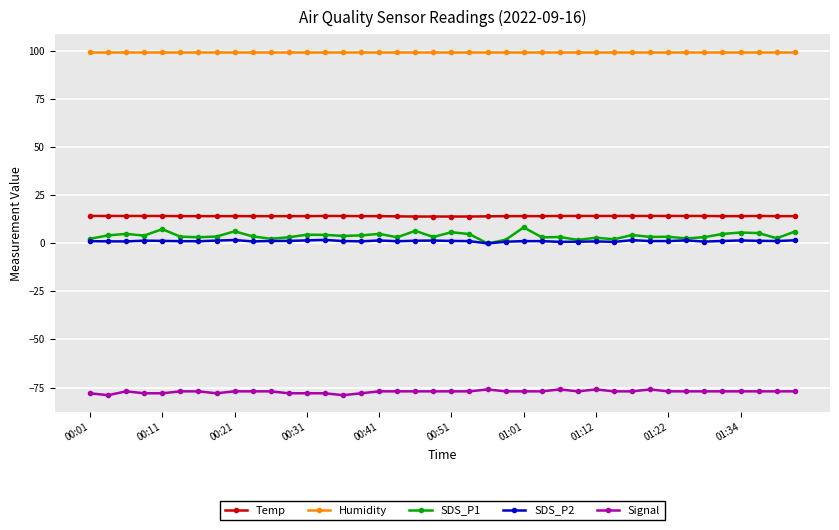

What is the maximum value shown in the chart?

99.9